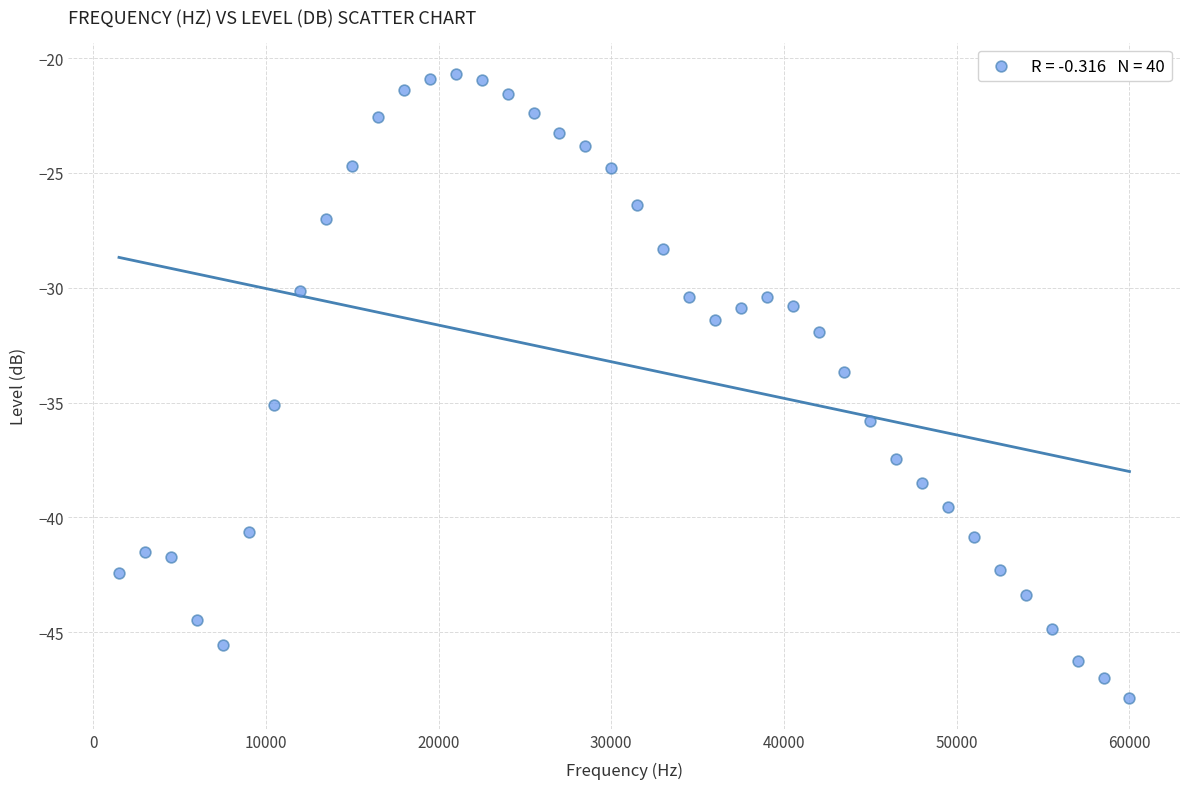

What Y value in the scatter plot is closest to -34?

-33.7